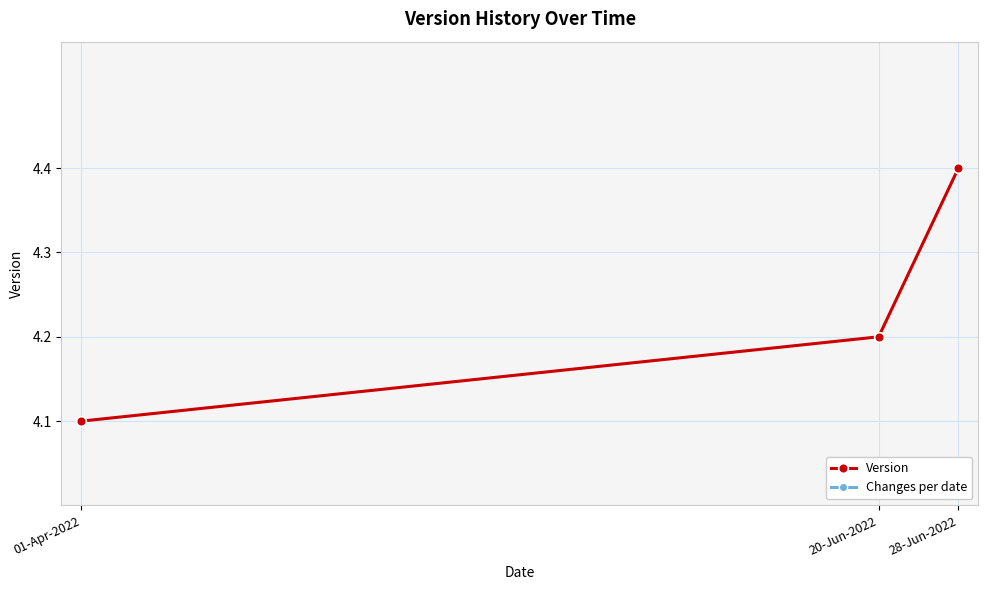

At which label does Version reach its minimum?

01-Apr-2022